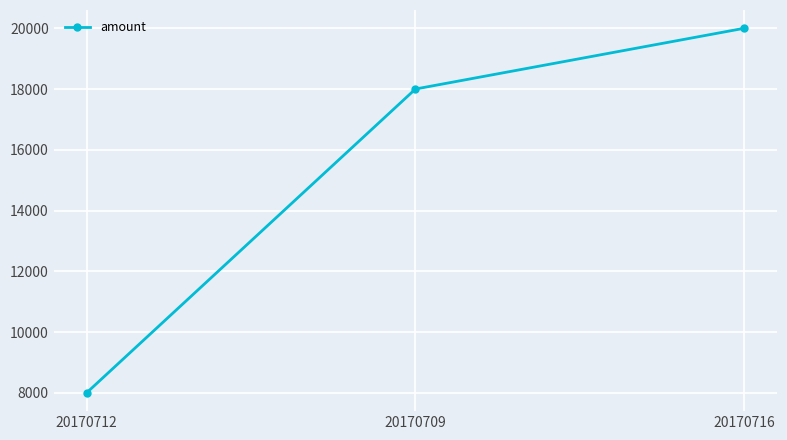

What is the average value?

15333